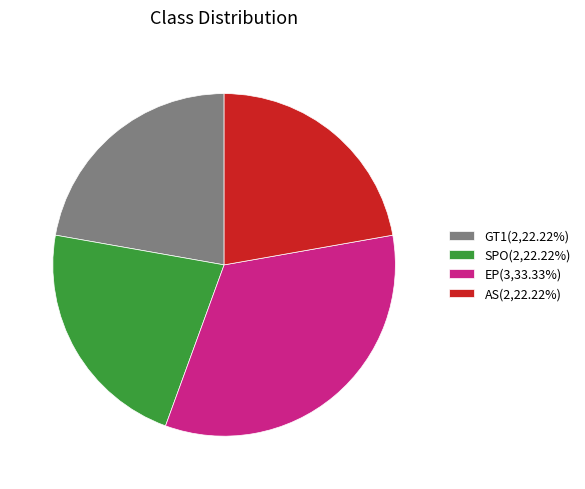

How many segments does this pie chart have?

4